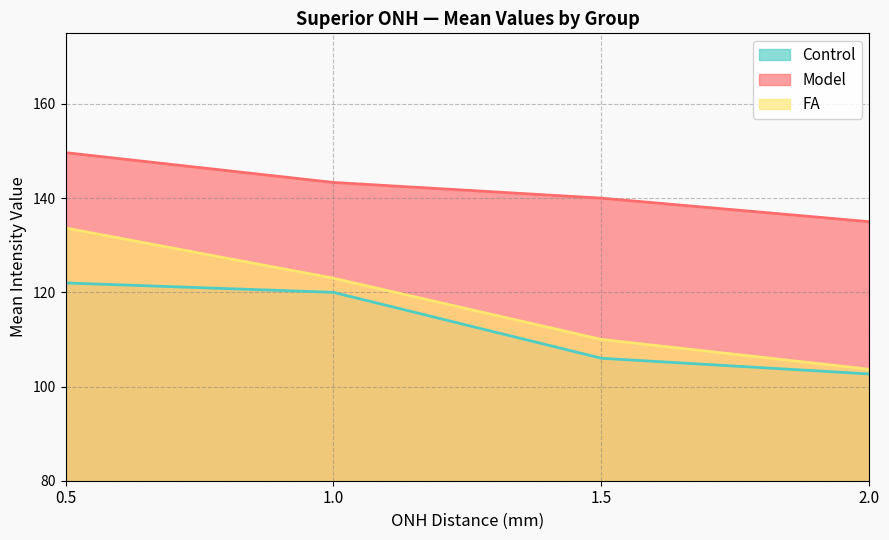

List the series in order of their overall mean, lowest first.

Control, FA, Model